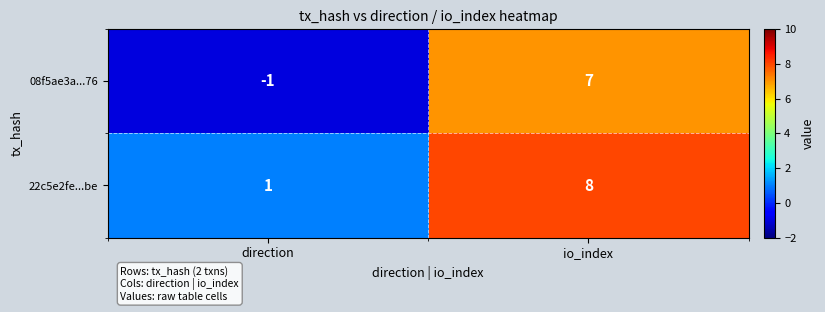

Which series changed the most between direction and io_index?

08f5ae3a...76